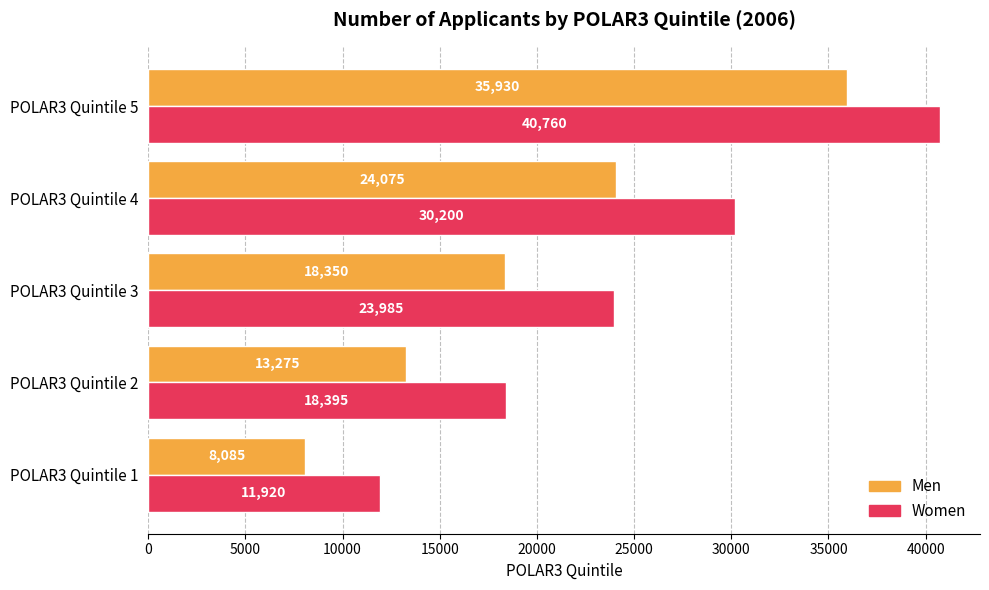

Count the Women values in the range 18395 to 30200.

3